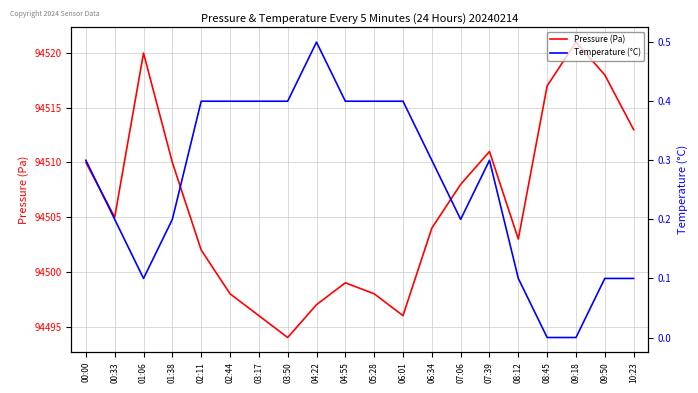

At which category does the chart reach its peak across all series?

09:18